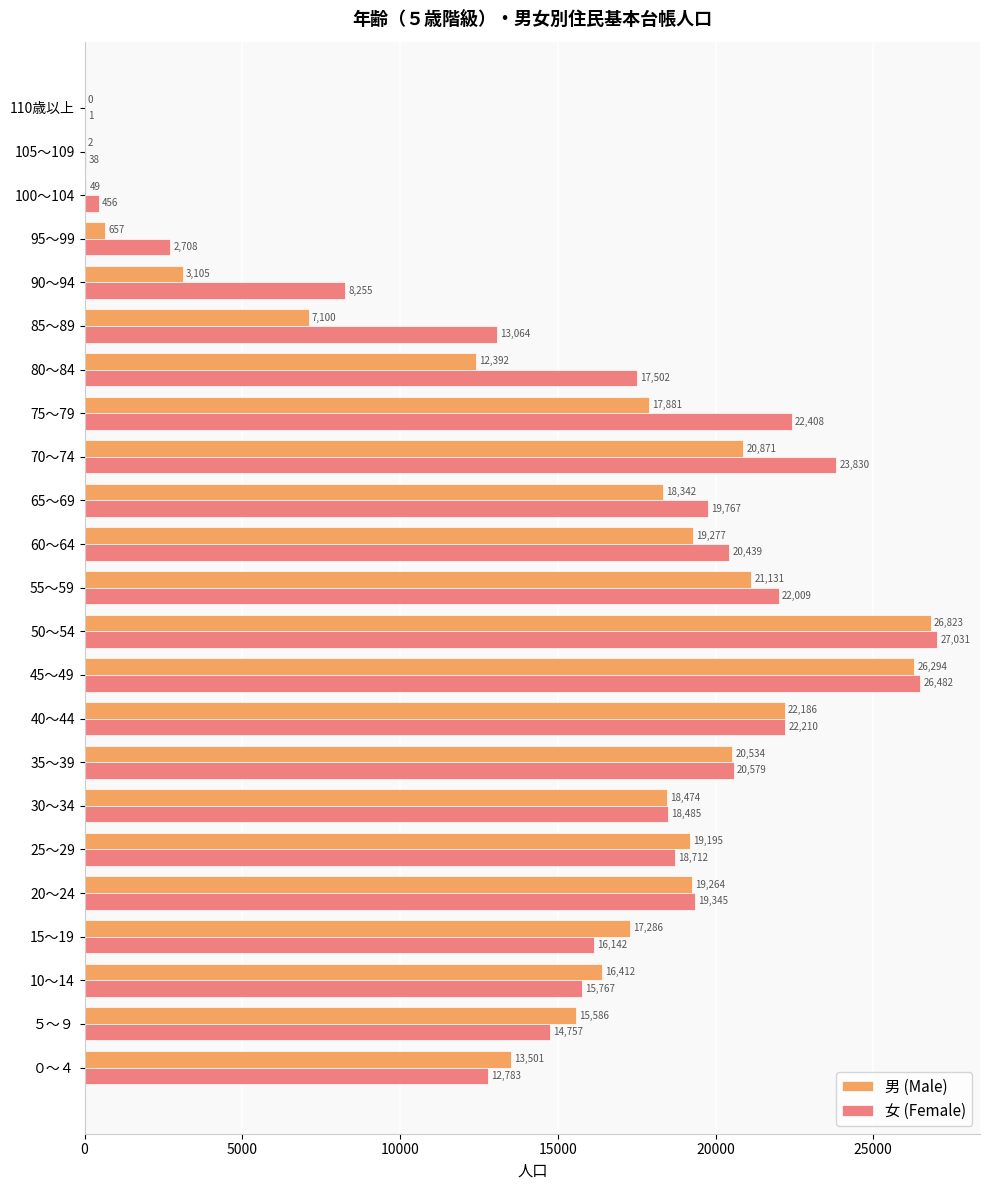

What is the sum of all 女 (Female) values?

362770